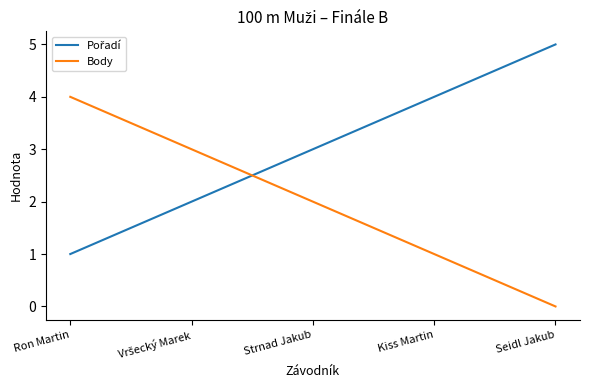

What is the total value across all series at Kiss Martin?

5